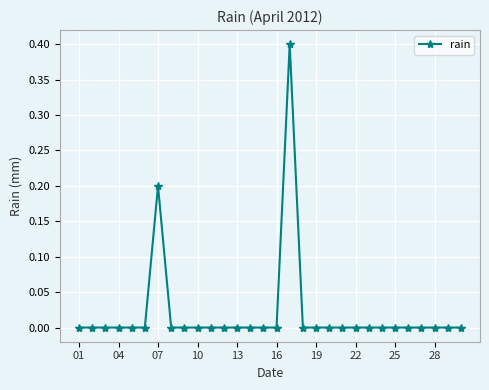

What is the difference between the maximum and minimum values?

0.4